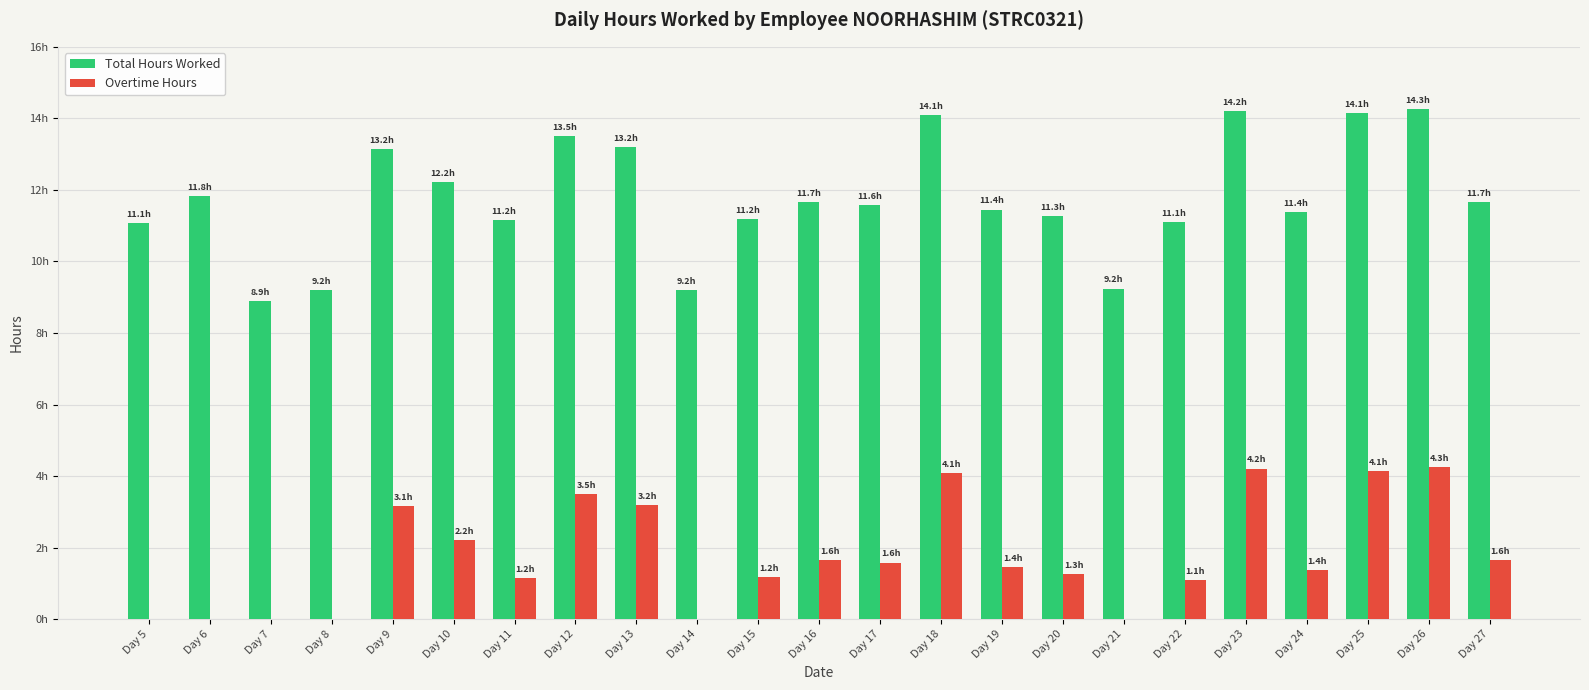

The value of Total Hours Worked at Day 22 is 6.1. True or false?

False